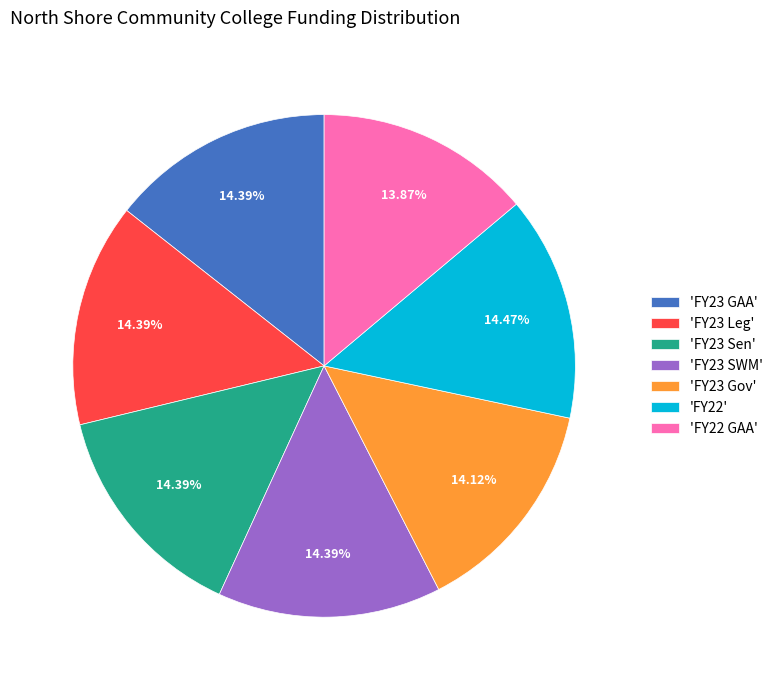

Between 'FY23 GAA' and 'FY22 GAA', which is larger?

'FY23 GAA'